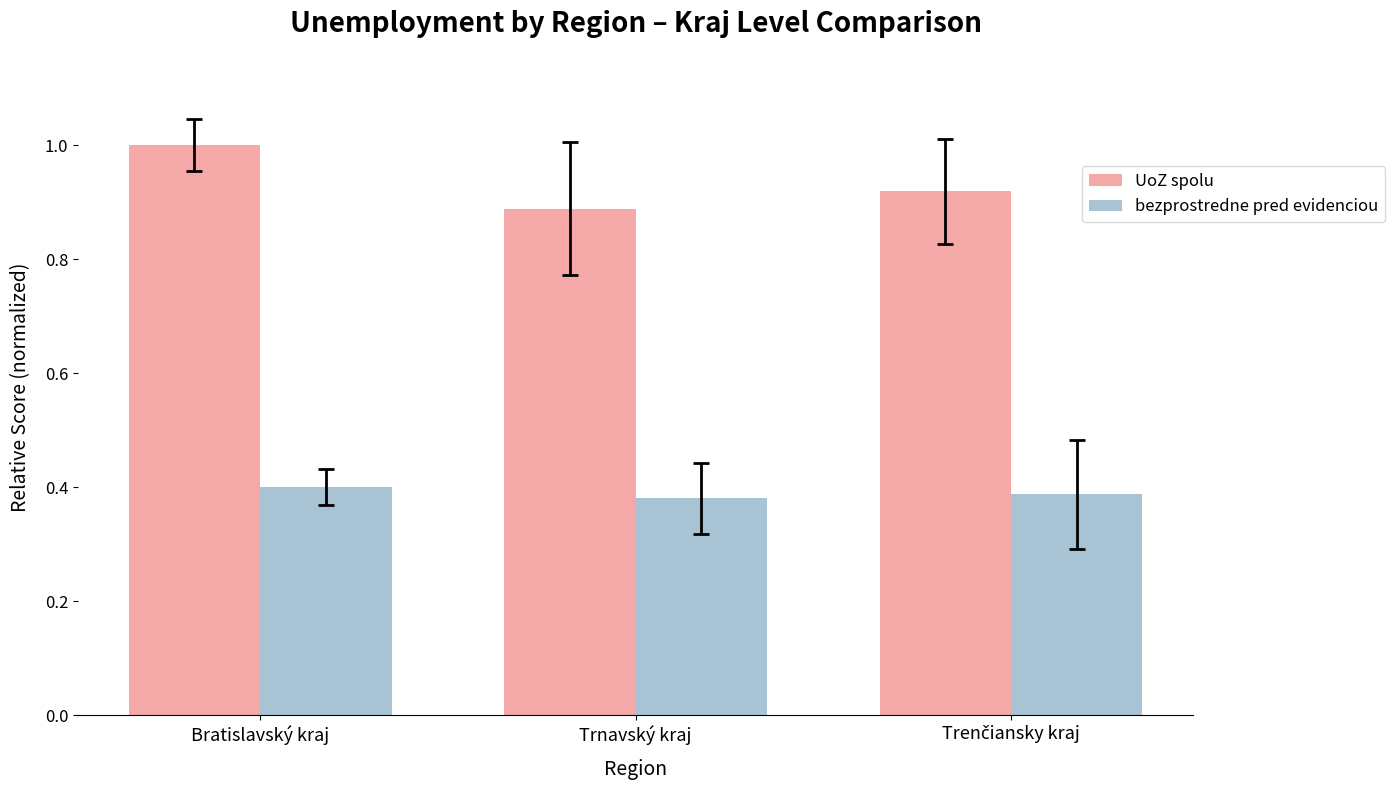

Is it true that UoZ spolu equals 0.9 at Trnavský kraj?

True